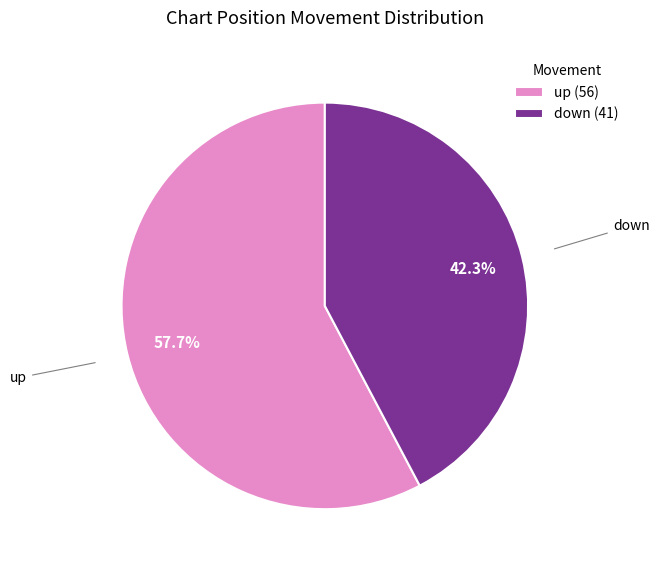

To the nearest percent, what is the difference between the up and down slice percentages?

15%